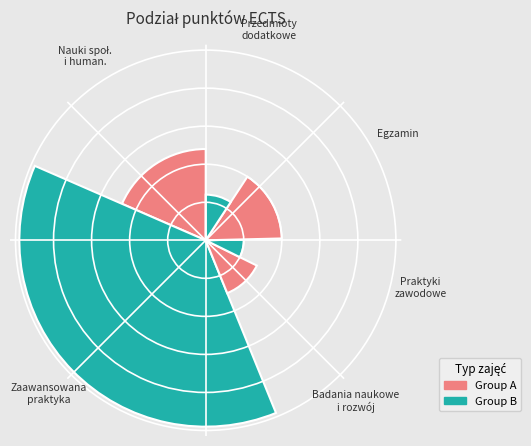

Is the sum of Przedmioty dodatkowe and Praktyki zawodowe greater than half?

No